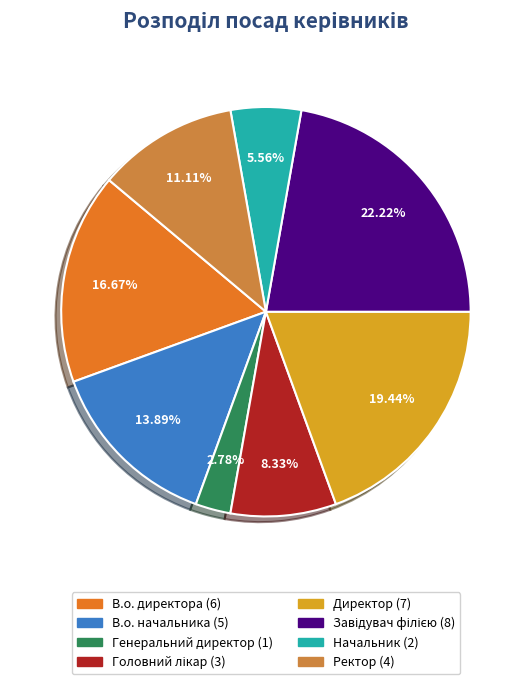

Is there a majority slice in this chart?

No